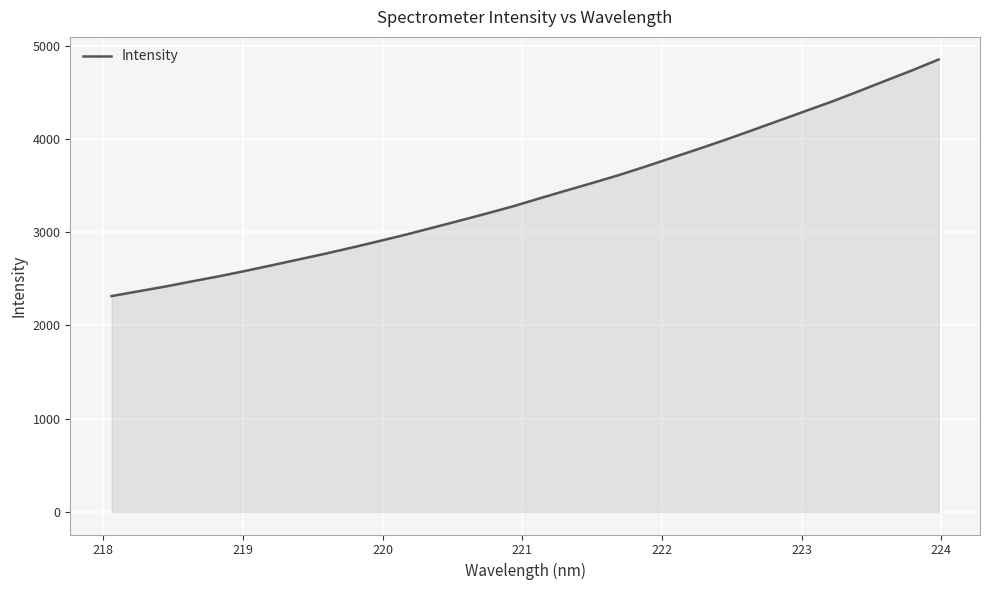

What is the maximum value shown in the chart?

4854.2